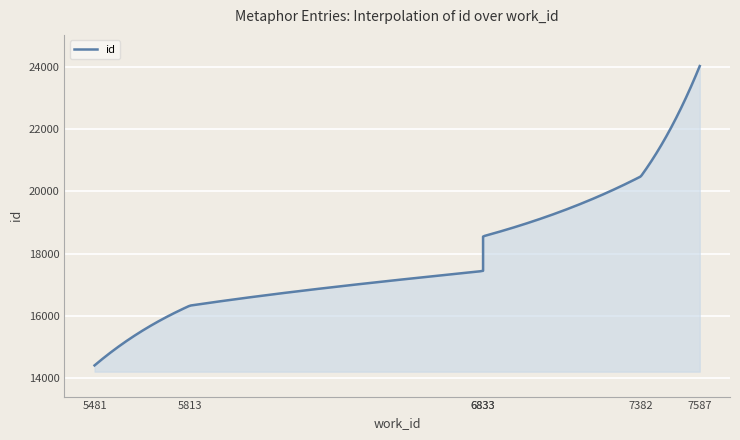

What is the ratio of the value at 5481 to the value at 6833?

0.8